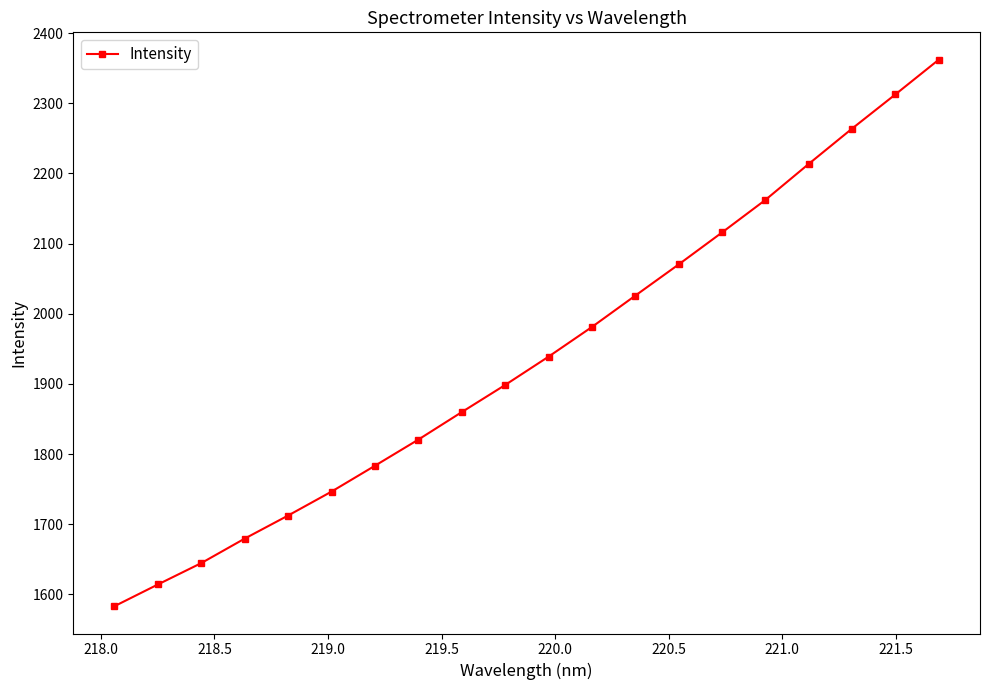

True or false: the data has more than 1 interior local peaks.

False